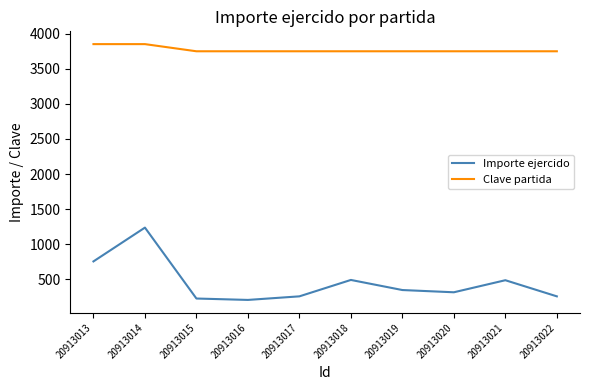

What is the difference between the maximum and minimum values in the Importe ejercido series?

1031.4